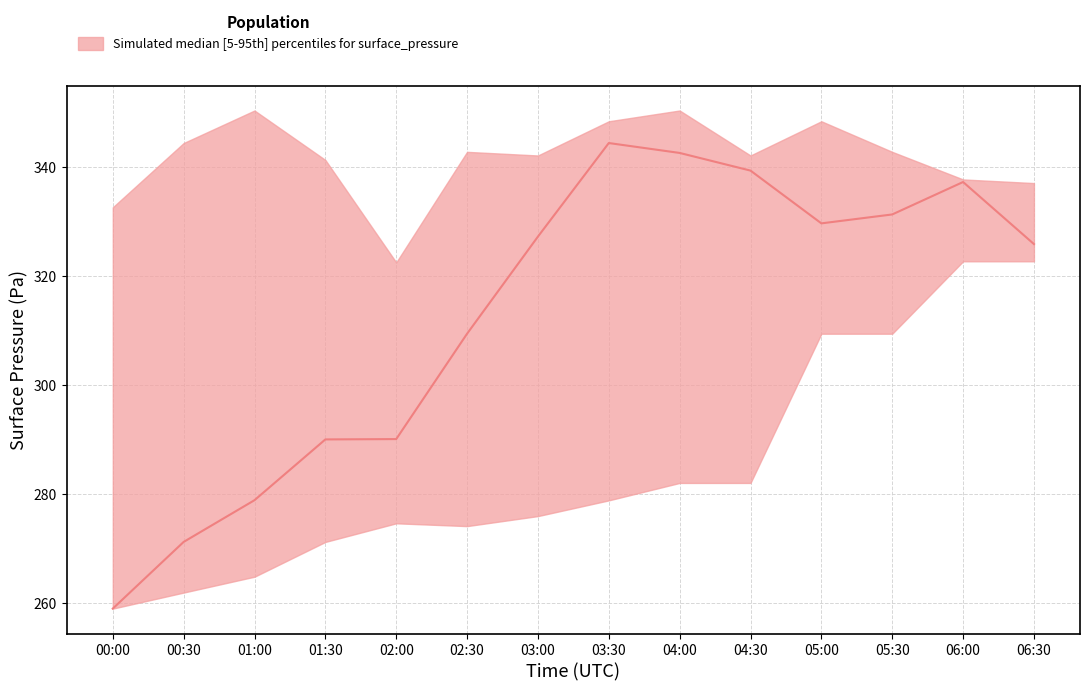

List the labels in order of surface_pressure_avg value, smallest first.

00:00, 00:30, 01:00, 01:30, 02:00, 02:30, 06:30, 03:00, 05:00, 05:30, 06:00, 04:30, 04:00, 03:30